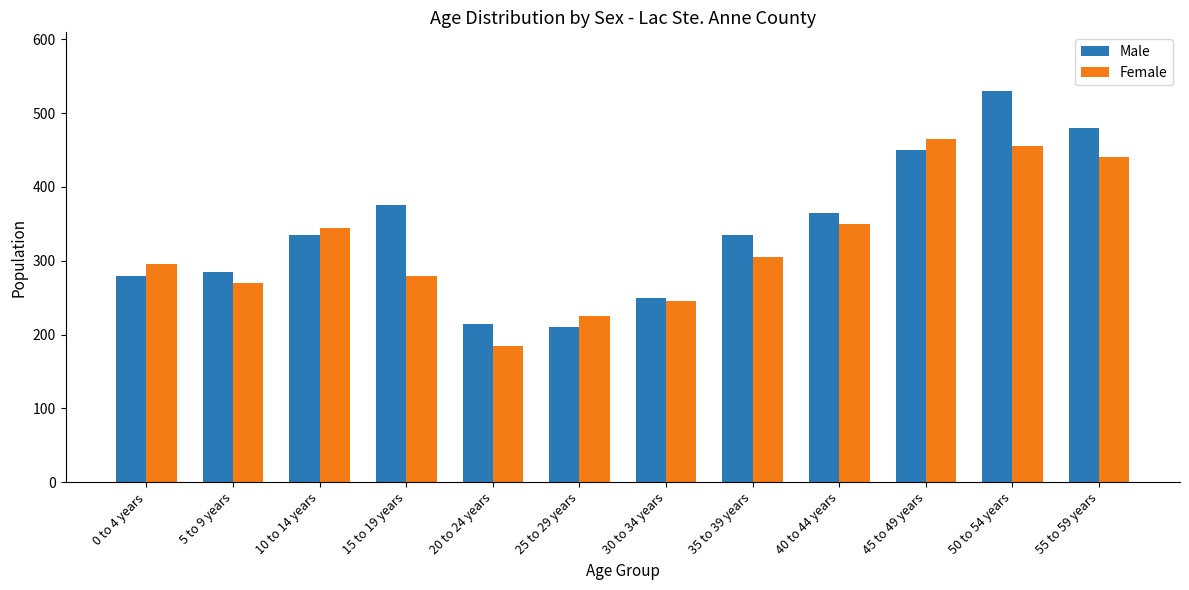

What are all the series names shown in the legend?

Male, Female